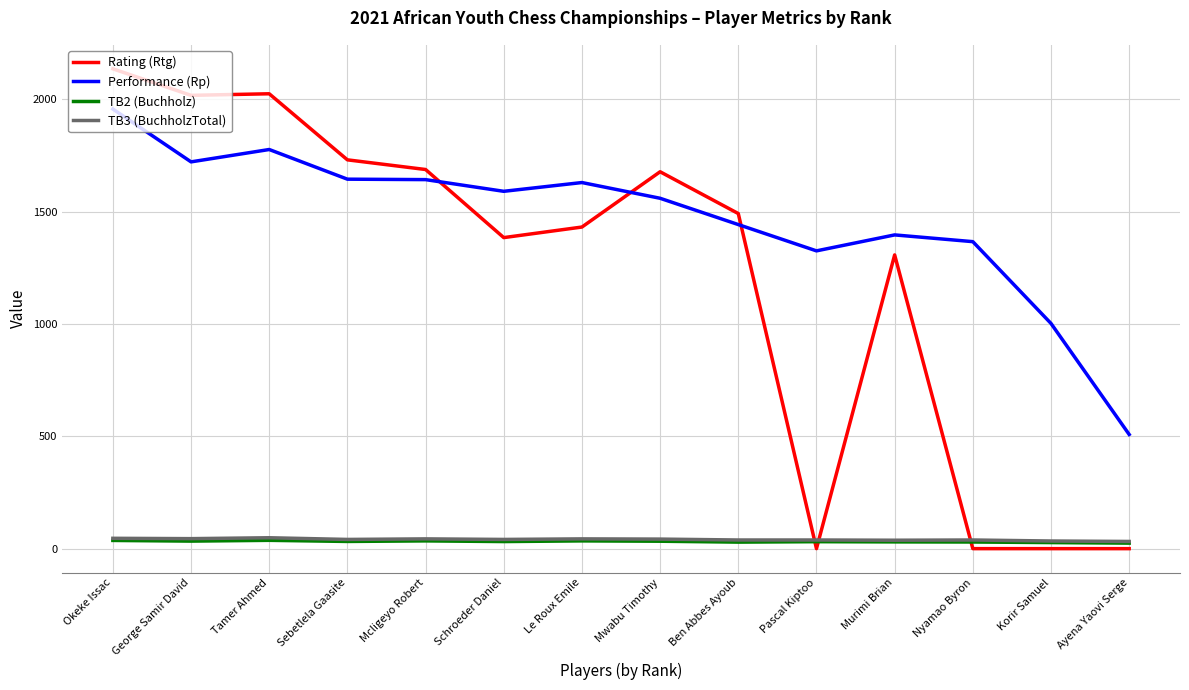

At which label is Rating (Rtg) closest to 1067?

Murimi Brian